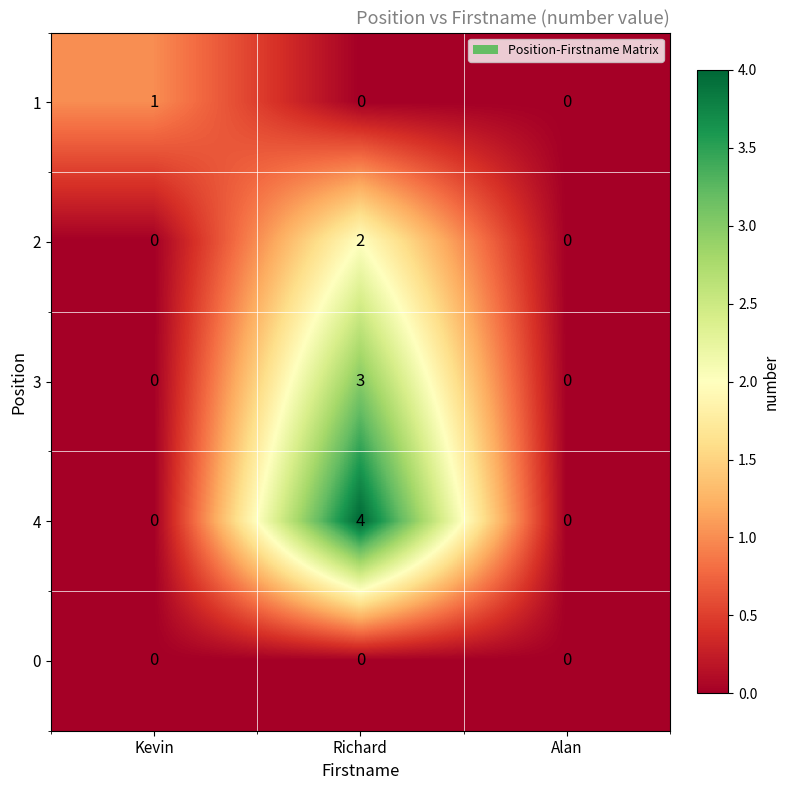

Rank the series by their average value, from highest to lowest.

4, 3, 2, 1, 0